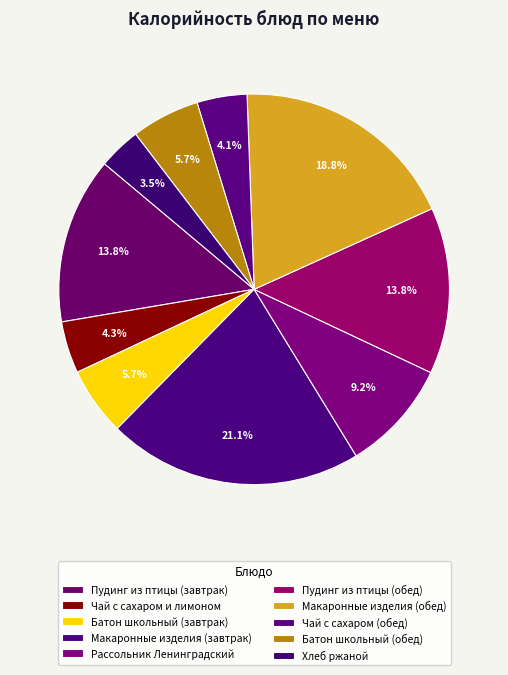

How many segments does this pie chart have?

10